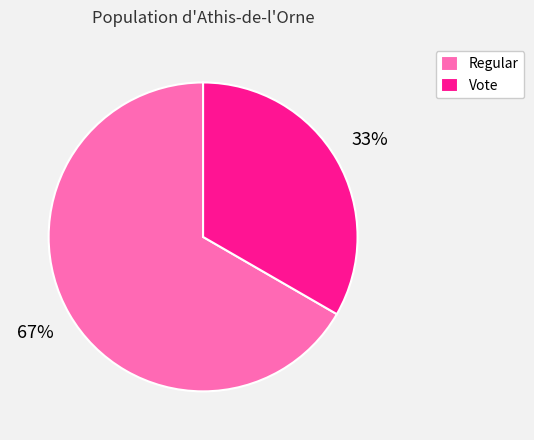

Which slice represents more than half of the pie?

Regular